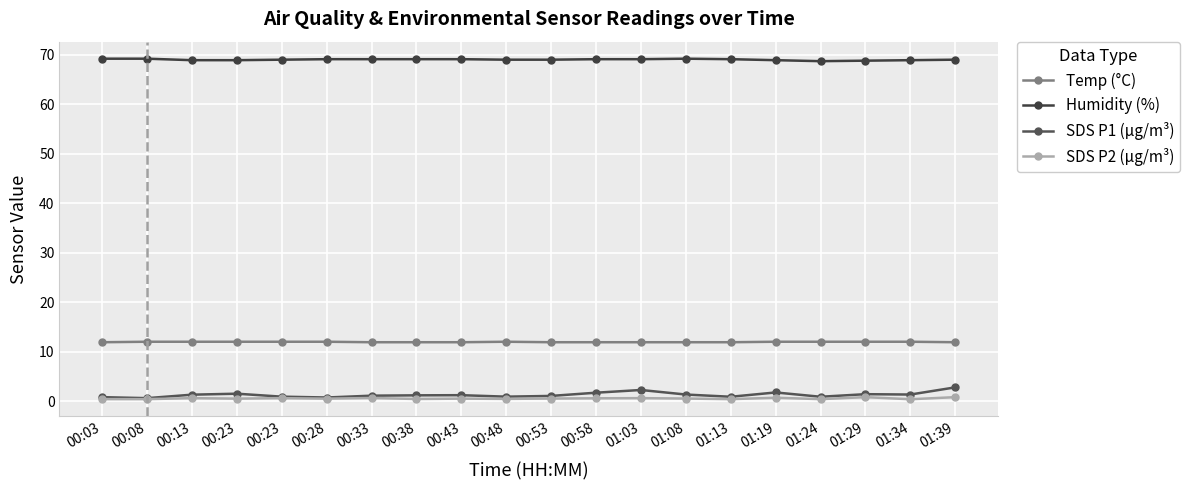

What is the sum of all Temp (°C) values?

239.0